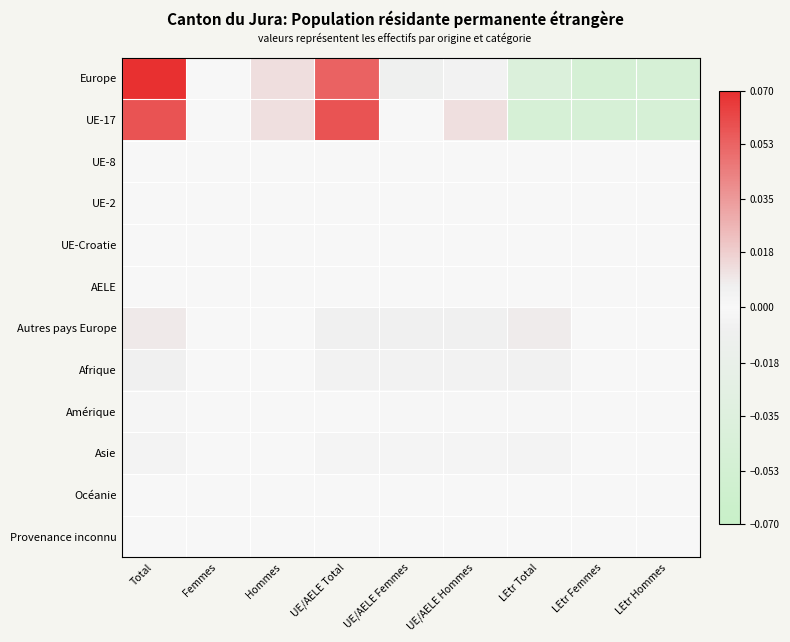

Rank the series by their maximum value, from highest to lowest.

Europe, UE-17, Autres pays Europe, Afrique, Asie, Amérique, UE-2, UE-8, UE-Croatie, Provenance inconnu, AELE, Océanie